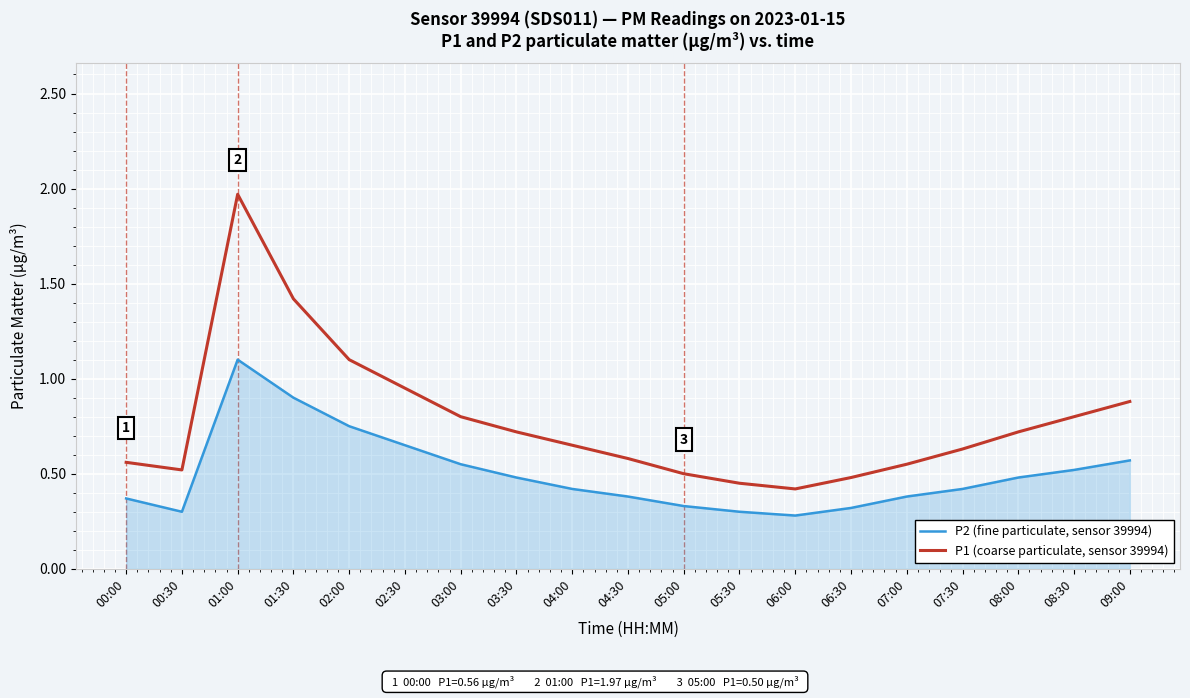

Which series has the largest total across all categories?

P1 (coarse particulate, sensor 39994)